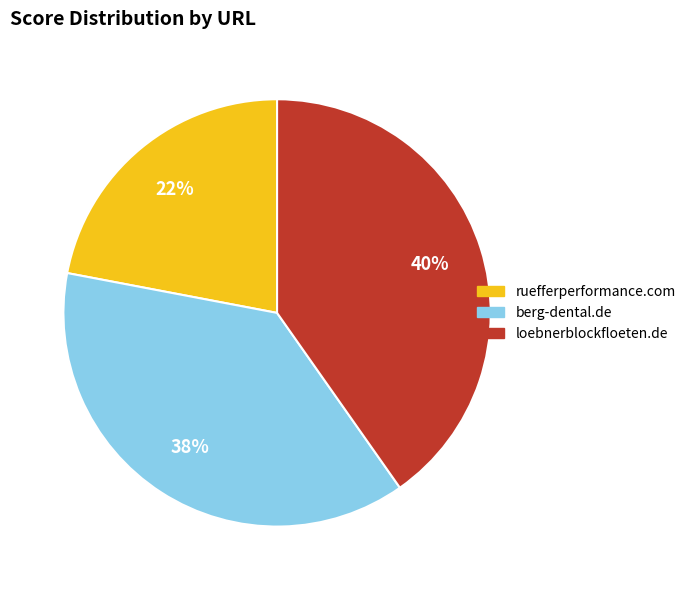

Does loebnerblockfloeten.de represent more than half of the total?

No